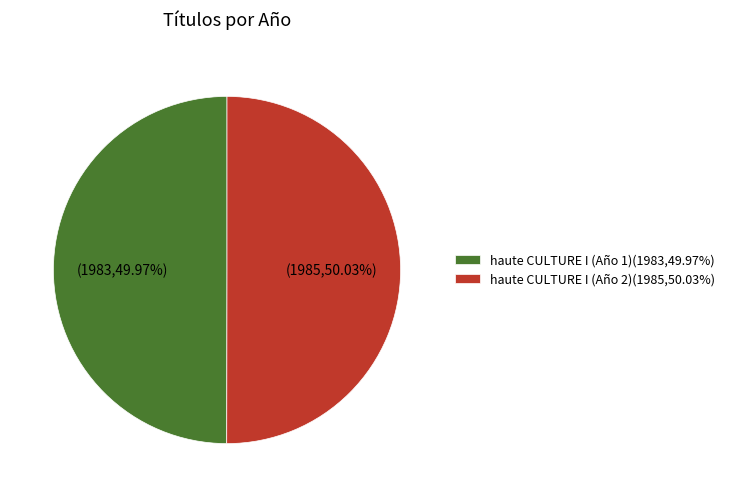

How many slices are in this pie chart?

2